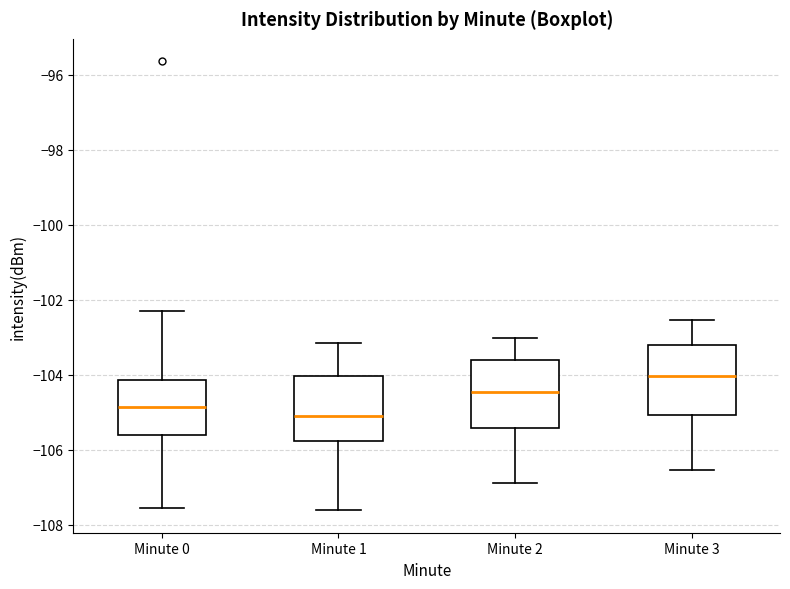

Which box has the lowest median line?

Minute 1